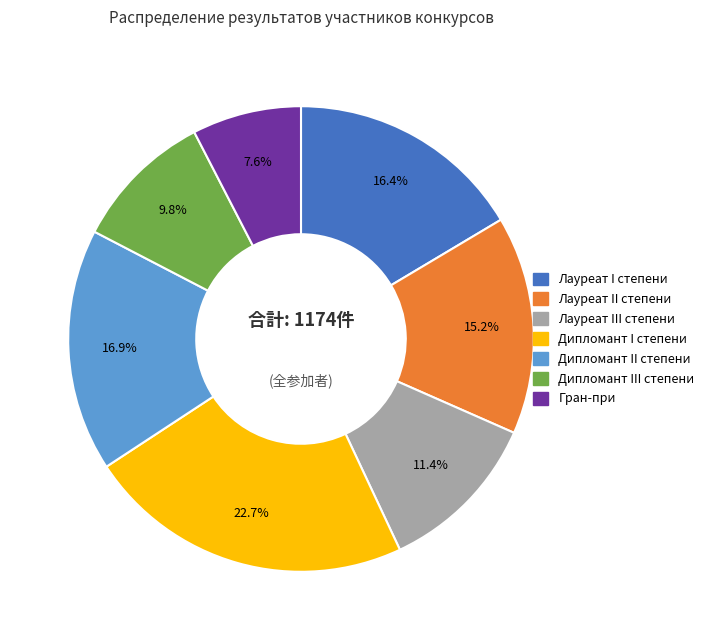

Does any single category account for the majority?

No